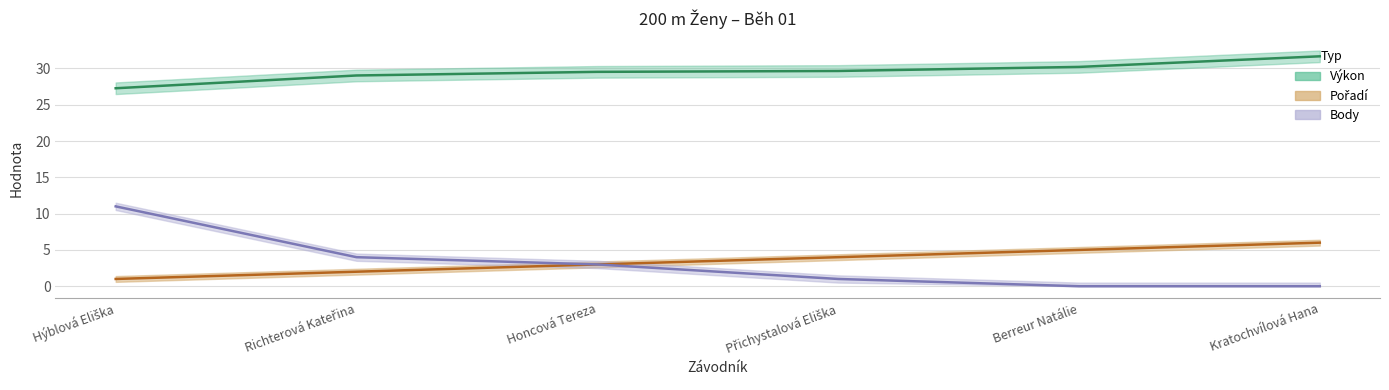

Reading left to right, what are all the values shown in this chart?

Pořadí: 1.0	2.0	3.0	4.0	5.0	6.0
Výkon: 27.3	29.0	29.5	29.6	30.2	31.7
Body: 11.0	4.0	3.0	1.0	0.0	0.0